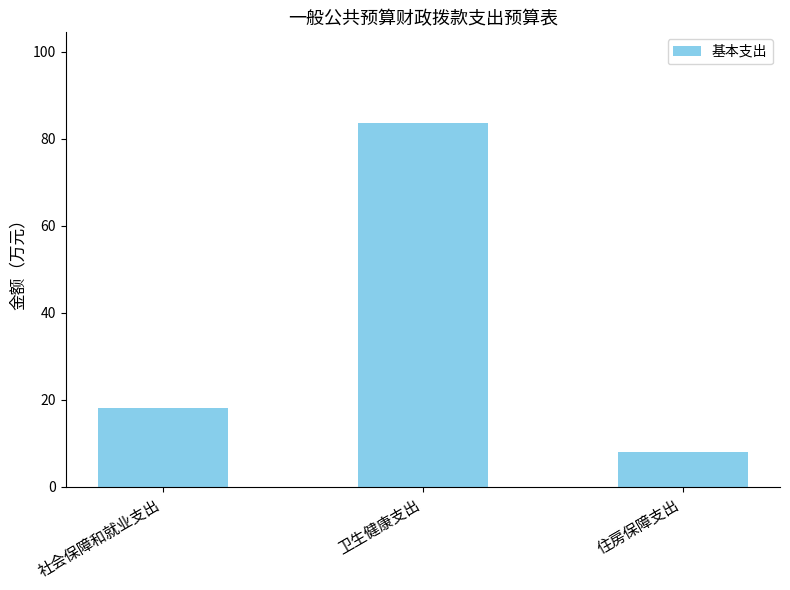

Between 住房保障支出 and 卫生健康支出, which is larger?

卫生健康支出